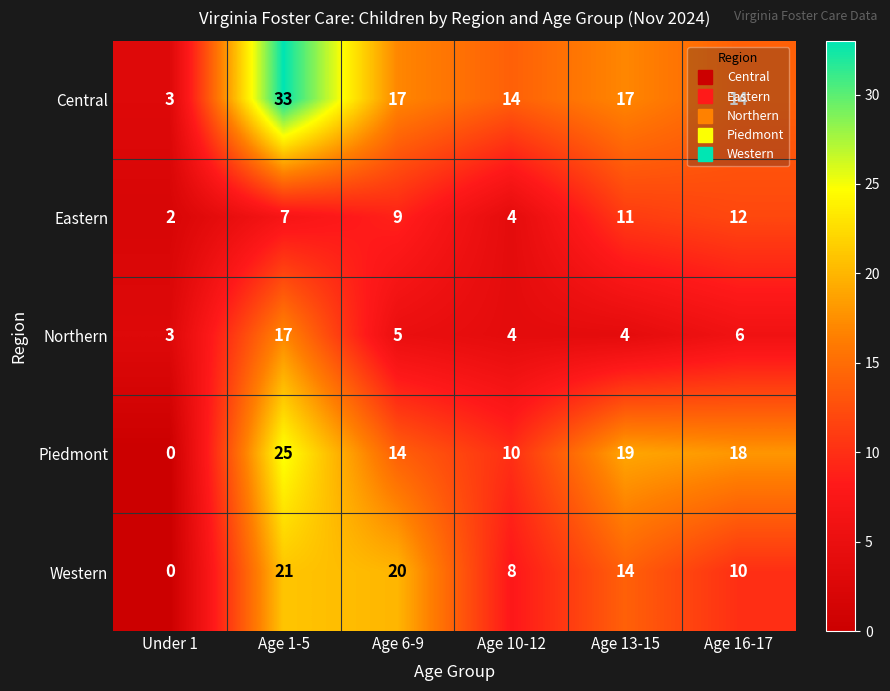

The value of Piedmont at Age 1-5 is 25. True or false?

True